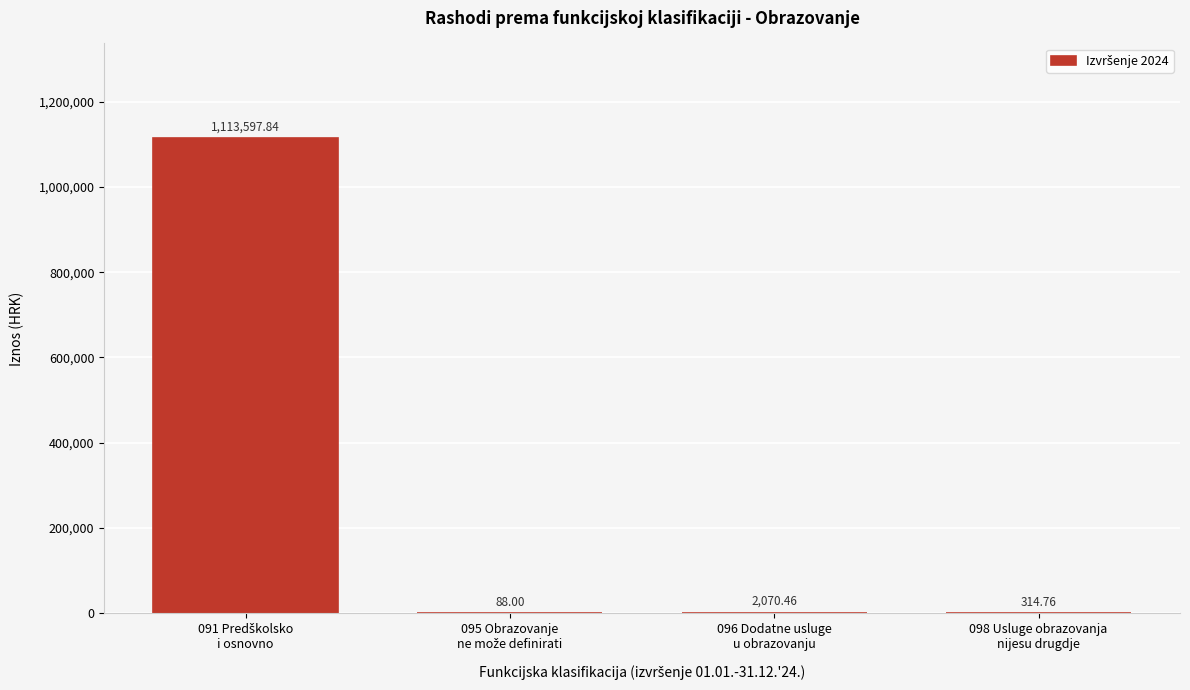

What is the sum of all values?

1116071.1